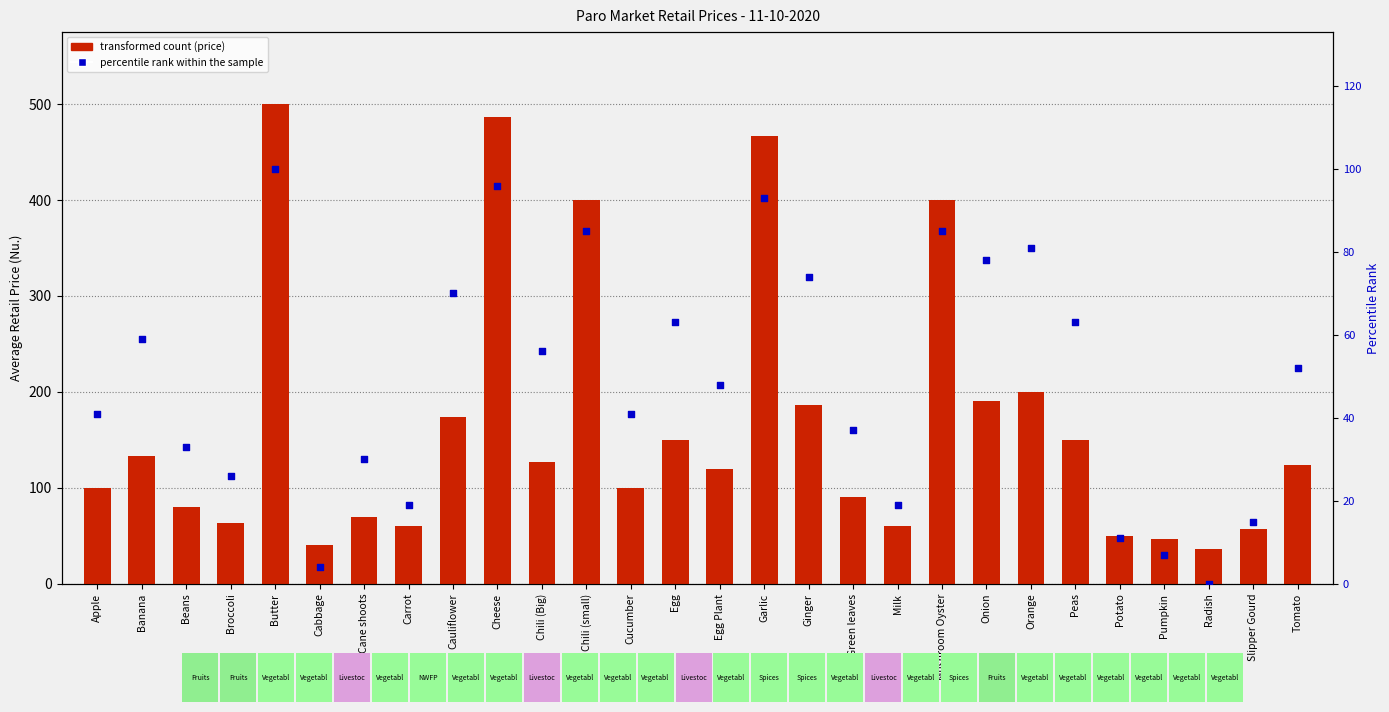

Is the value of percentile rank within the sample at Peas greater than the value of Average Retail Price at Chili (small)?

No